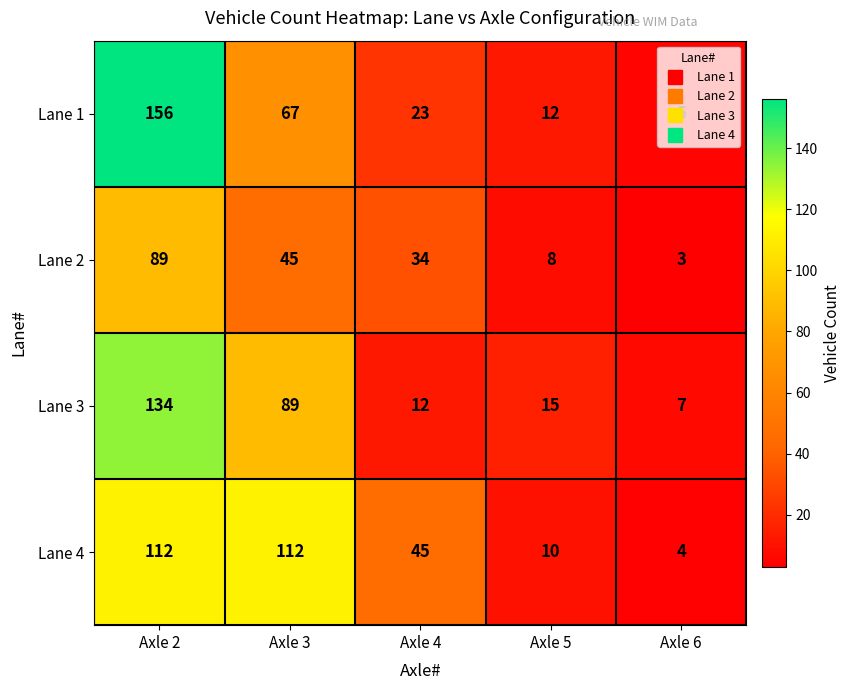

What is the difference between the maximum and second lowest values in the Lane 2 series?

81